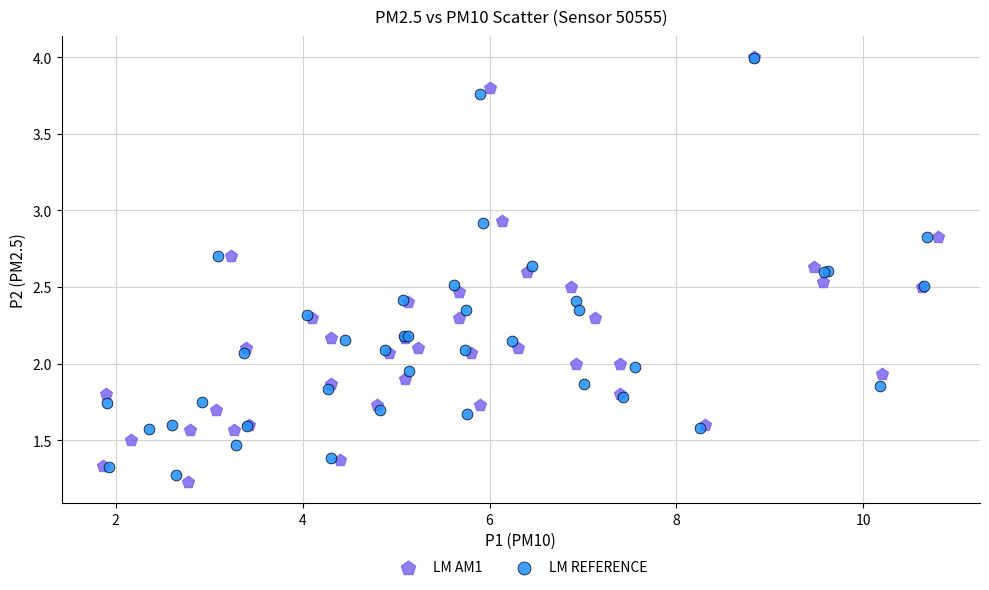

Which series reaches the minimum Y coordinate?

LM AM1